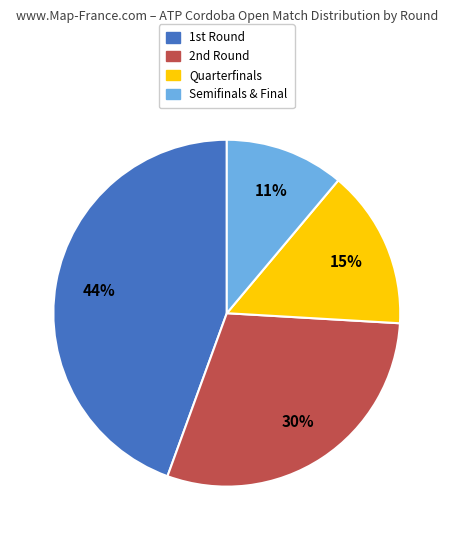

Which slice is the largest?

1st Round